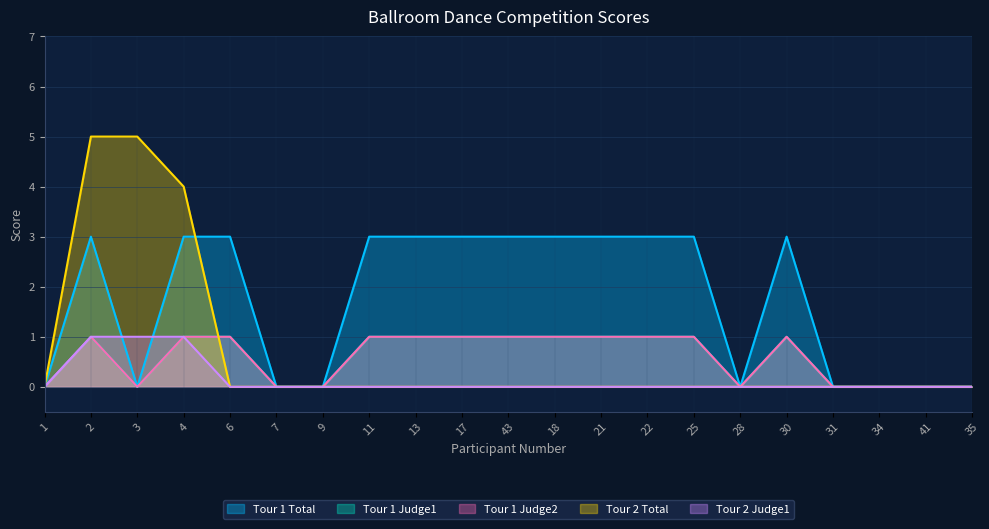

The value of Tour 1 Judge1 at 4 is 1. True or false?

True